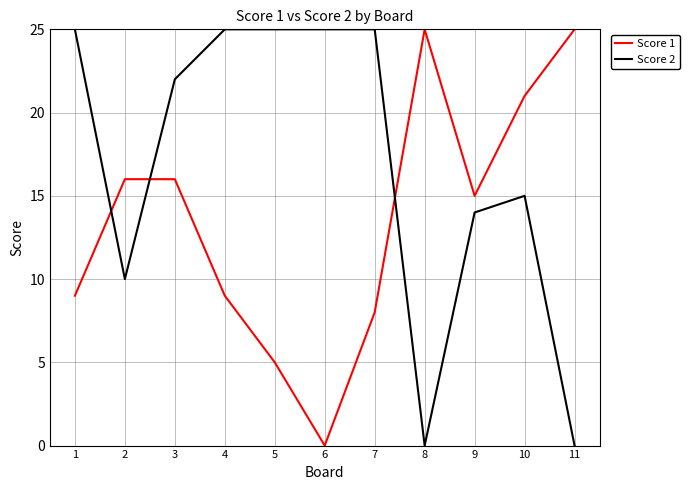

What is the maximum value for Score 2?

25